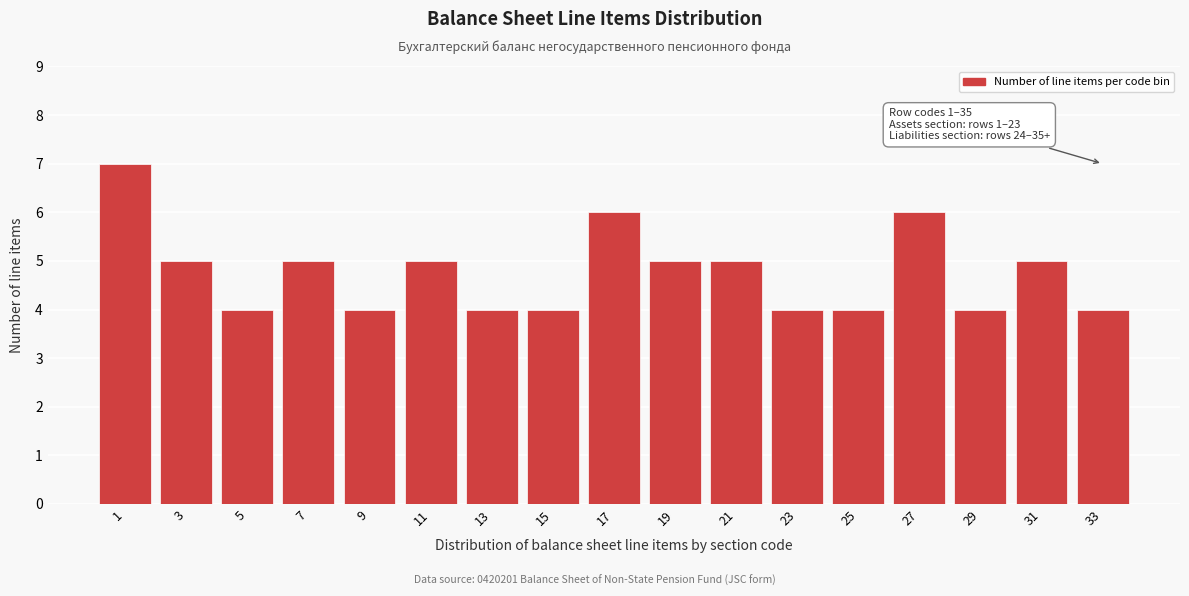

Reading right to left, transcribe all the data shown in this chart.

4	5	4	6	4	4	5	5	6	4	4	5	4	5	4	5	7